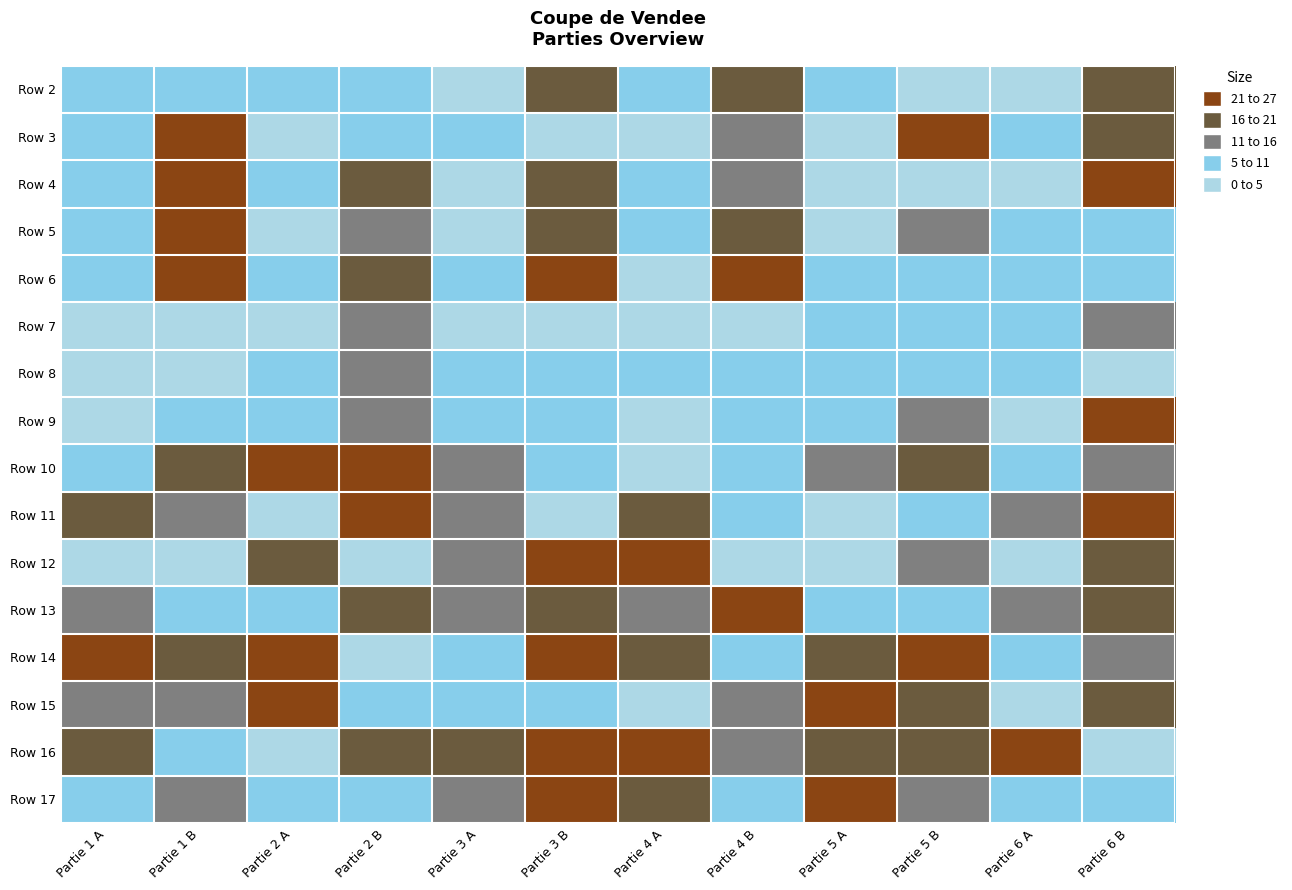

Reading left to right, list all the values displayed in this chart.

Row 2: Partie 1 A=8	Partie 1 B=10	Partie 2 A=5	Partie 2 B=8	Partie 3 A=1	Partie 3 B=17	Partie 4 A=8	Partie 4 B=17	Partie 5 A=5	Partie 5 B=3	Partie 6 A=1	Partie 6 B=19
Row 3: Partie 1 A=6	Partie 1 B=21	Partie 2 A=1	Partie 2 B=9	Partie 3 A=5	Partie 3 B=2	Partie 4 A=4	Partie 4 B=15	Partie 5 A=4	Partie 5 B=24	Partie 6 A=5	Partie 6 B=20
Row 4: Partie 1 A=7	Partie 1 B=22	Partie 2 A=7	Partie 2 B=19	Partie 3 A=2	Partie 3 B=16	Partie 4 A=6	Partie 4 B=13	Partie 5 A=1	Partie 5 B=2	Partie 6 A=2	Partie 6 B=23
Row 5: Partie 1 A=5	Partie 1 B=24	Partie 2 A=2	Partie 2 B=12	Partie 3 A=3	Partie 3 B=18	Partie 4 A=7	Partie 4 B=16	Partie 5 A=2	Partie 5 B=14	Partie 6 A=6	Partie 6 B=9
Row 6: Partie 1 A=9	Partie 1 B=25	Partie 2 A=6	Partie 2 B=18	Partie 3 A=8	Partie 3 B=23	Partie 4 A=3	Partie 4 B=25	Partie 5 A=6	Partie 5 B=7	Partie 6 A=9	Partie 6 B=10
Row 7: Partie 1 A=3	Partie 1 B=1	Partie 2 A=3	Partie 2 B=13	Partie 3 A=4	Partie 3 B=1	Partie 4 A=2	Partie 4 B=4	Partie 5 A=7	Partie 5 B=8	Partie 6 A=7	Partie 6 B=11
Row 8: Partie 1 A=4	Partie 1 B=3	Partie 2 A=8	Partie 2 B=14	Partie 3 A=7	Partie 3 B=6	Partie 4 A=9	Partie 4 B=5	Partie 5 A=8	Partie 5 B=9	Partie 6 A=8	Partie 6 B=1
Row 9: Partie 1 A=2	Partie 1 B=5	Partie 2 A=9	Partie 2 B=15	Partie 3 A=9	Partie 3 B=7	Partie 4 A=1	Partie 4 B=6	Partie 5 A=9	Partie 5 B=12	Partie 6 A=4	Partie 6 B=25
Row 10: Partie 1 A=9	Partie 1 B=16	Partie 2 A=24	Partie 2 B=22	Partie 3 A=14	Partie 3 B=10	Partie 4 A=1	Partie 4 B=8	Partie 5 A=15	Partie 5 B=17	Partie 6 A=8	Partie 6 B=13
Row 11: Partie 1 A=17	Partie 1 B=12	Partie 2 A=3	Partie 2 B=23	Partie 3 A=15	Partie 3 B=3	Partie 4 A=18	Partie 4 B=10	Partie 5 A=4	Partie 5 B=5	Partie 6 A=15	Partie 6 B=21
Row 12: Partie 1 A=2	Partie 1 B=4	Partie 2 A=20	Partie 2 B=2	Partie 3 A=11	Partie 3 B=24	Partie 4 A=21	Partie 4 B=3	Partie 5 A=1	Partie 5 B=13	Partie 6 A=2	Partie 6 B=17
Row 13: Partie 1 A=14	Partie 1 B=8	Partie 2 A=10	Partie 2 B=16	Partie 3 A=12	Partie 3 B=20	Partie 4 A=14	Partie 4 B=22	Partie 5 A=6	Partie 5 B=10	Partie 6 A=12	Partie 6 B=18
Row 14: Partie 1 A=23	Partie 1 B=18	Partie 2 A=25	Partie 2 B=4	Partie 3 A=8	Partie 3 B=21	Partie 4 A=19	Partie 4 B=9	Partie 5 A=16	Partie 5 B=22	Partie 6 A=5	Partie 6 B=14
Row 15: Partie 1 A=11	Partie 1 B=13	Partie 2 A=21	Partie 2 B=6	Partie 3 A=9	Partie 3 B=5	Partie 4 A=2	Partie 4 B=11	Partie 5 A=23	Partie 5 B=19	Partie 6 A=3	Partie 6 B=16
Row 16: Partie 1 A=19	Partie 1 B=6	Partie 2 A=1	Partie 2 B=17	Partie 3 A=19	Partie 3 B=22	Partie 4 A=24	Partie 4 B=12	Partie 5 A=18	Partie 5 B=20	Partie 6 A=24	Partie 6 B=4
Row 17: Partie 1 A=7	Partie 1 B=15	Partie 2 A=5	Partie 2 B=7	Partie 3 A=13	Partie 3 B=25	Partie 4 A=20	Partie 4 B=7	Partie 5 A=25	Partie 5 B=11	Partie 6 A=6	Partie 6 B=7